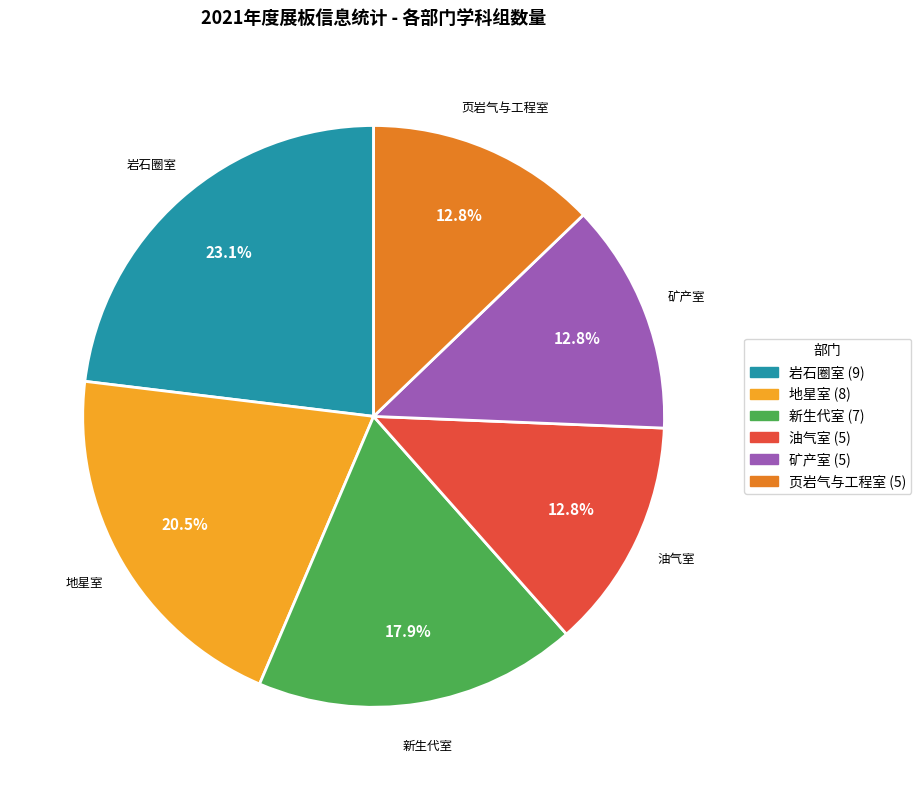

Does any single category account for the majority?

No